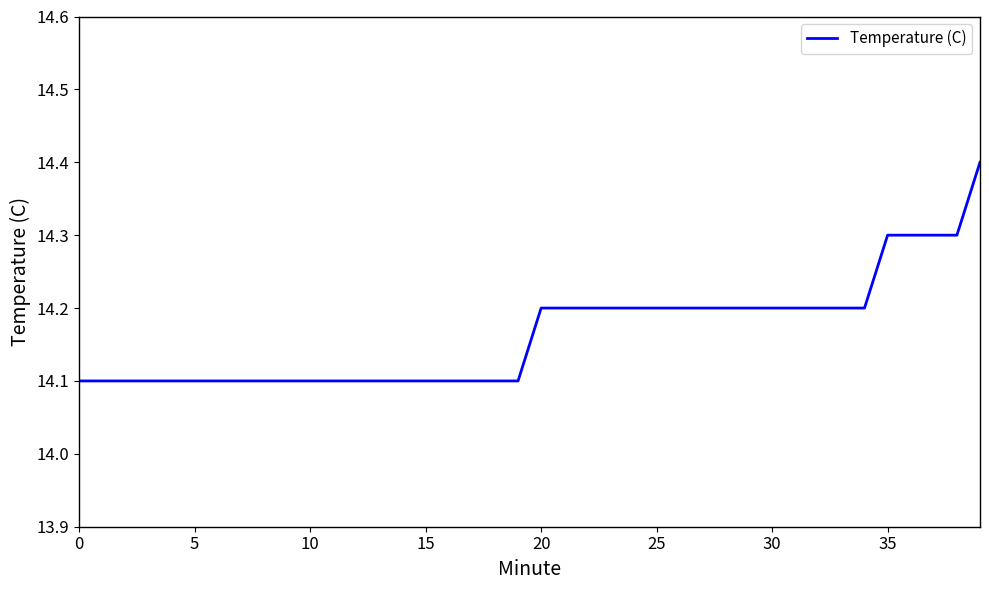

What is the greatest value displayed?

14.4